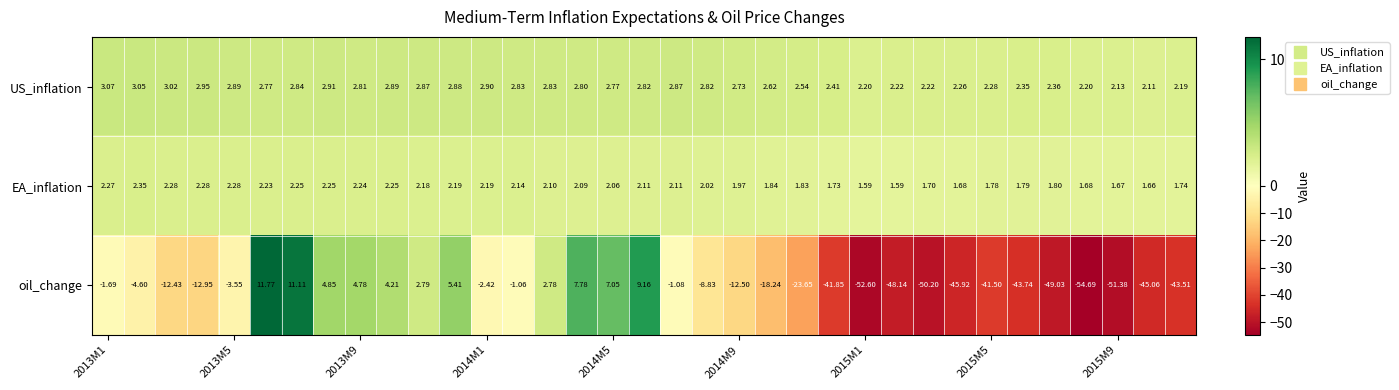

Which series has the largest total across all categories?

US_inflation